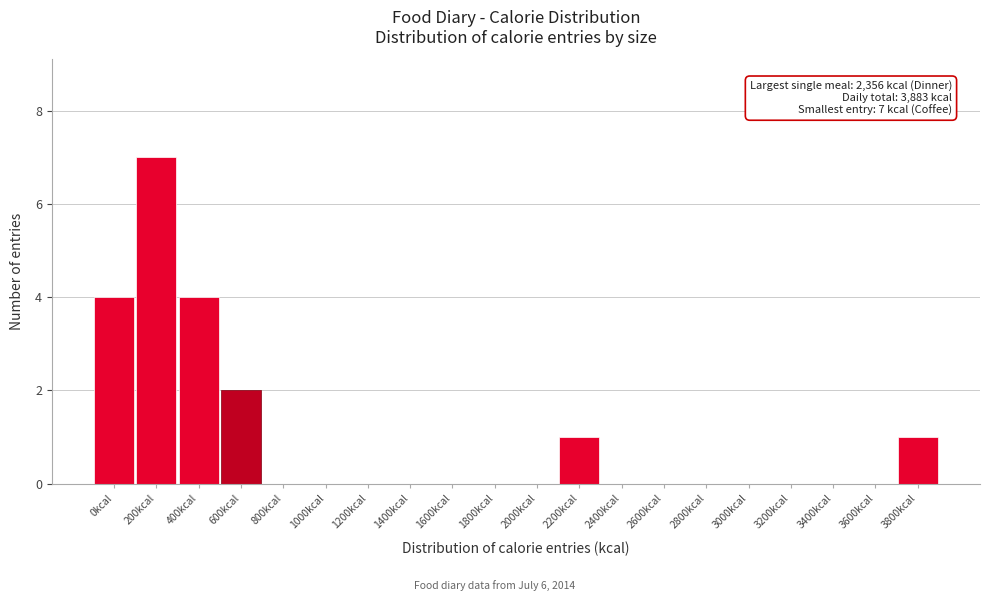

Reading right to left, list all the values displayed in this chart.

3800kcal=1	3600kcal=0	3400kcal=0	3200kcal=0	3000kcal=0	2800kcal=0	2600kcal=0	2400kcal=0	2200kcal=1	2000kcal=0	1800kcal=0	1600kcal=0	1400kcal=0	1200kcal=0	1000kcal=0	800kcal=0	600kcal=2	400kcal=4	200kcal=7	0kcal=4